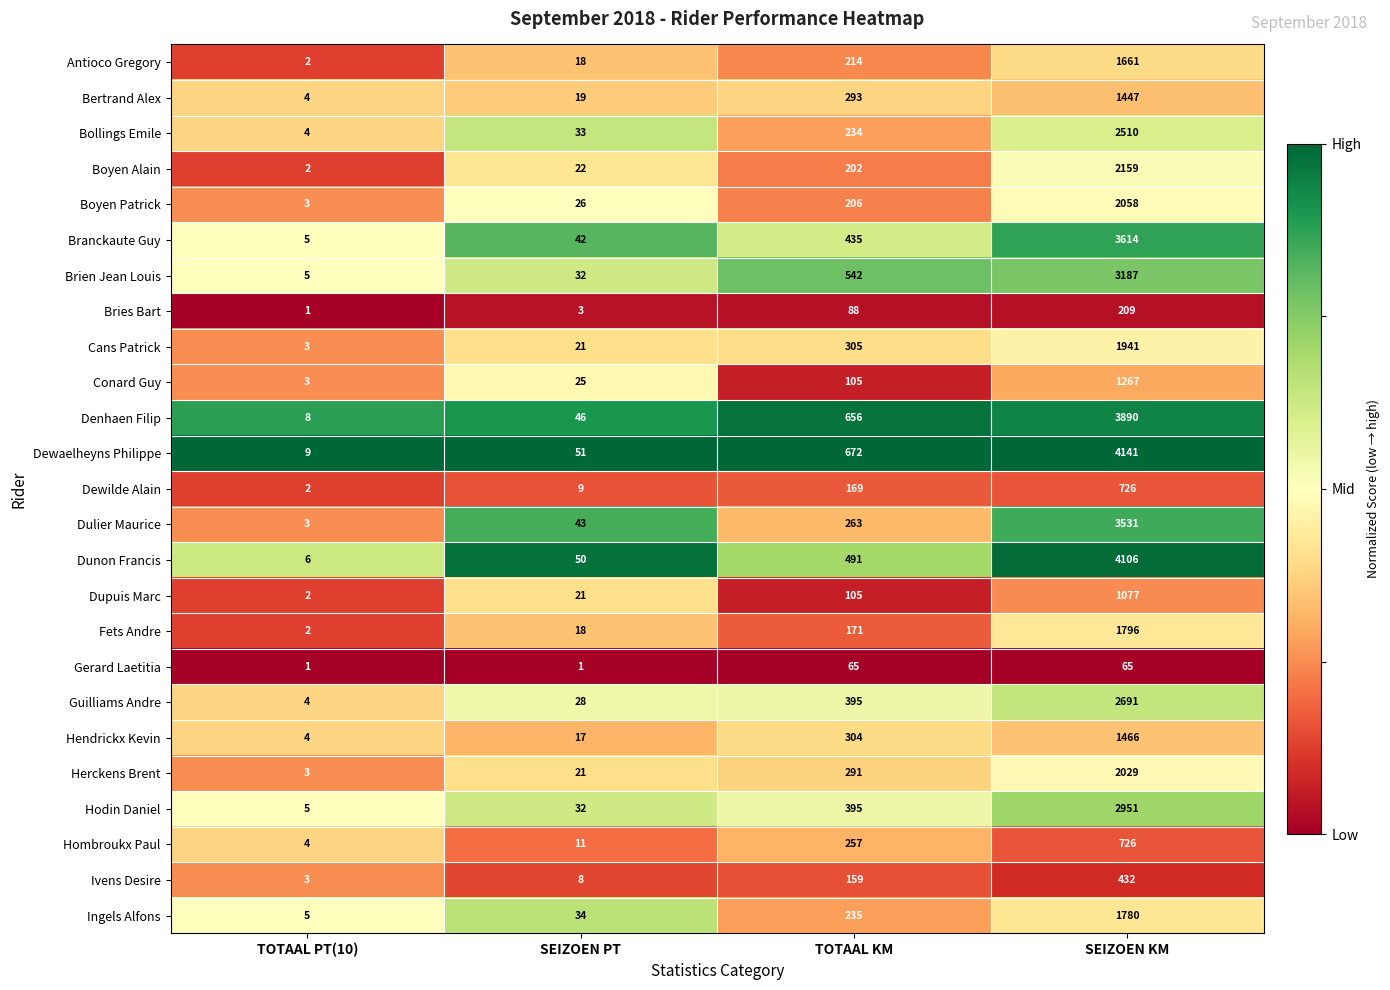

Is the value of Hombroukx Paul at SEIZOEN PT greater than the value of Denhaen Filip at TOTAAL PT(10)?

Yes